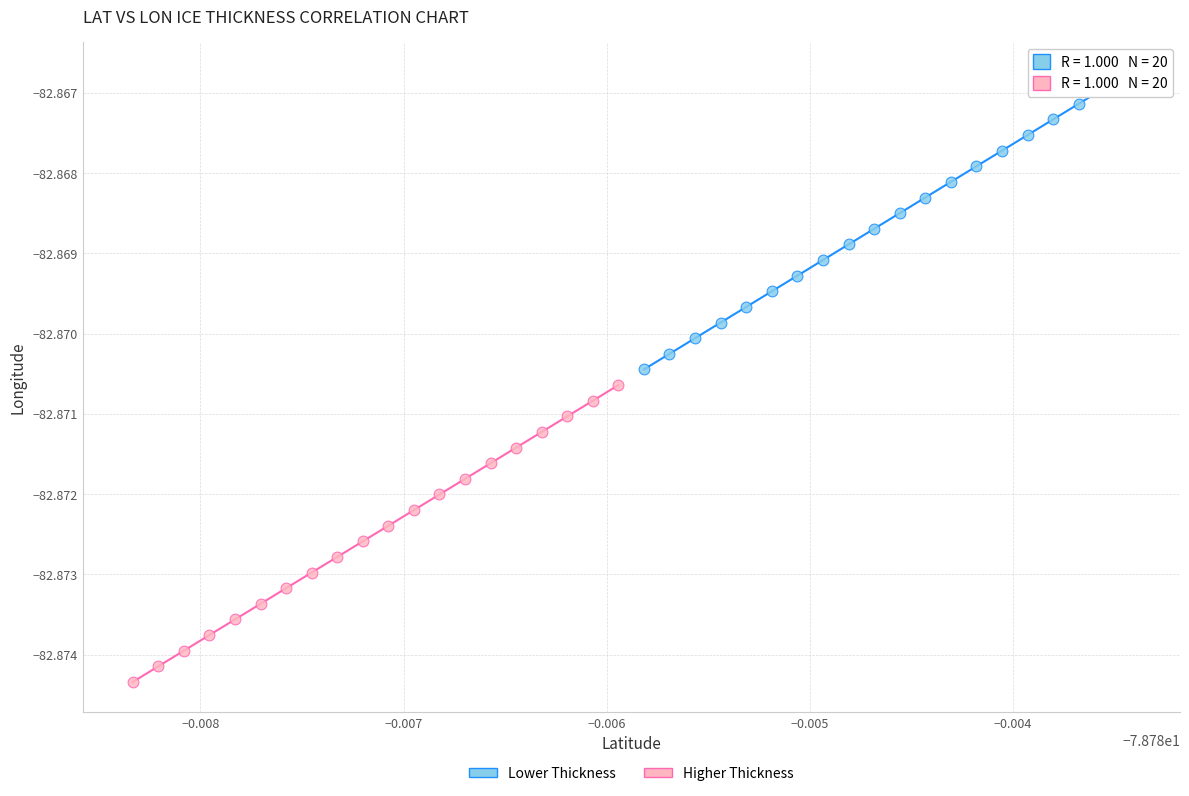

What are all the series names shown in the legend?

Lower Thickness, Higher Thickness